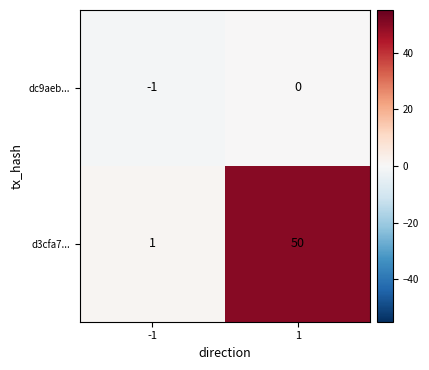

Reading left to right, what are all the values shown in this chart?

dc9aeb...: -1	0
d3cfa7...: 1	50